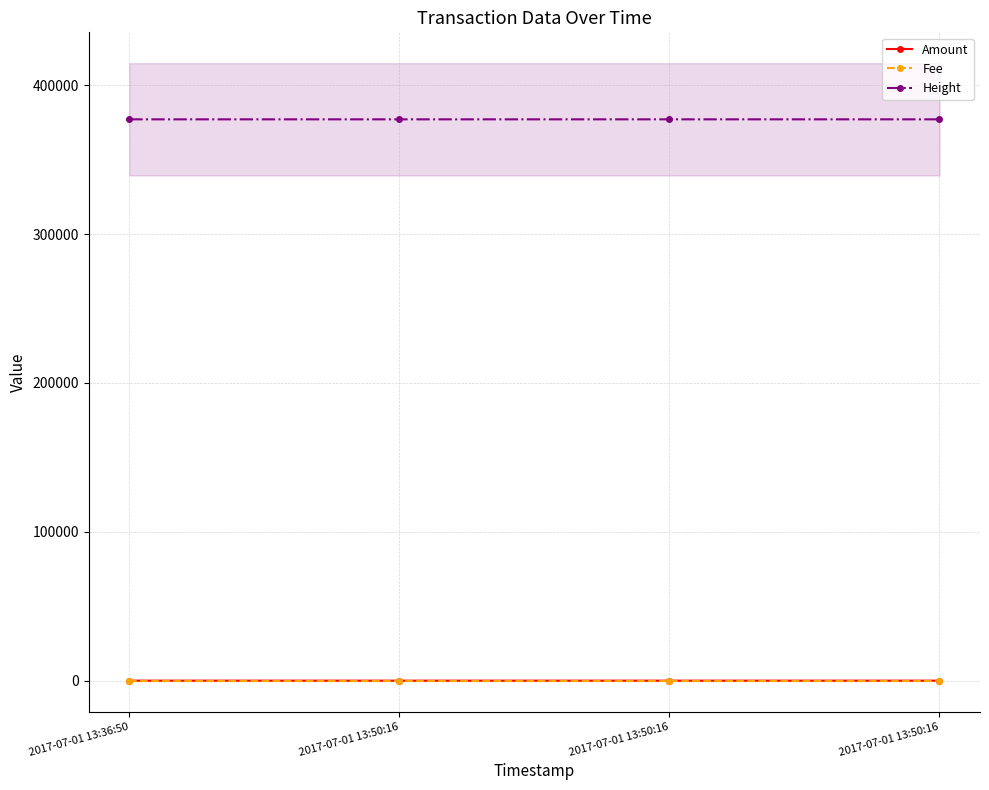

The Height series shows 509276 at 2017-07-01 13:36:50. True or false?

False